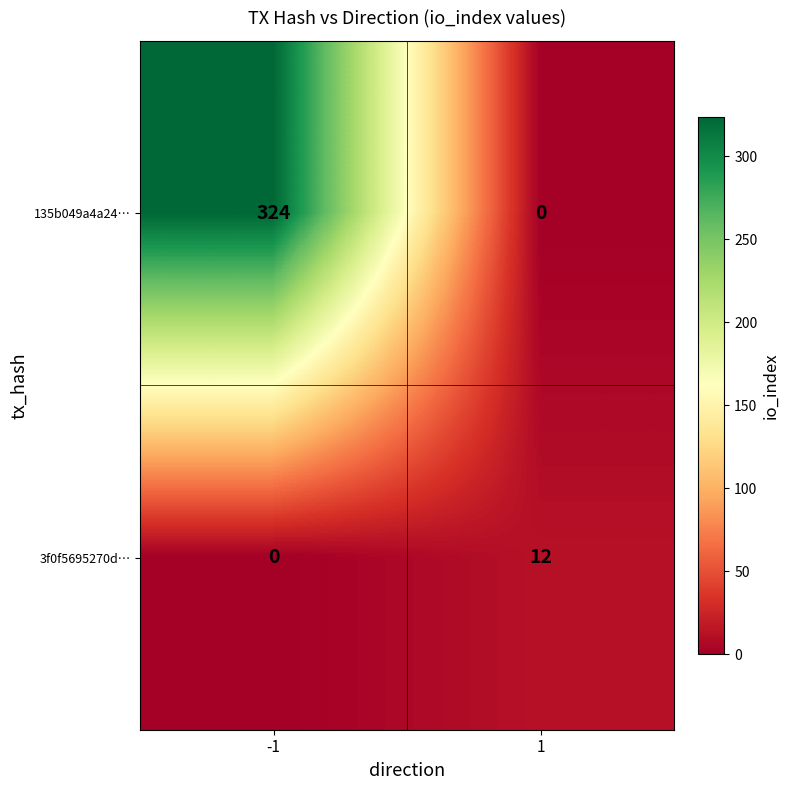

List the series in order of their overall mean, lowest first.

3f0f5695270d…, 135b049a4a24…